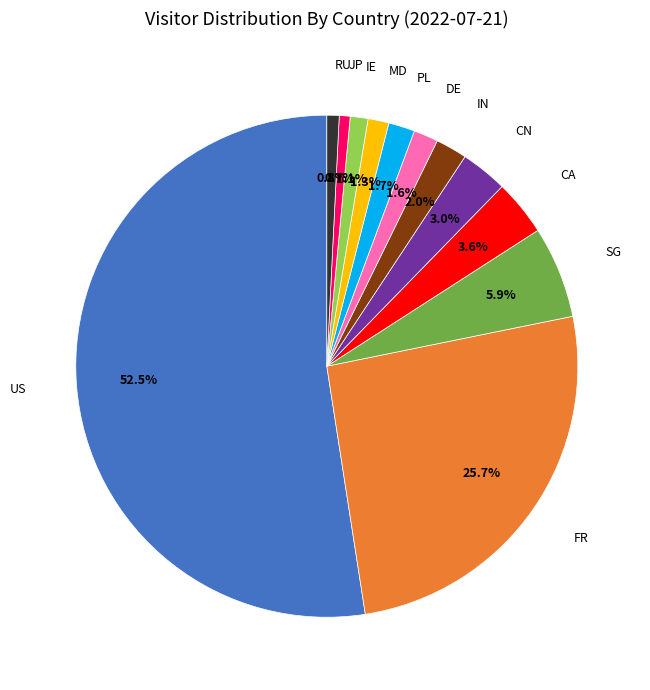

Is there any slice that represents more than half of the pie?

Yes